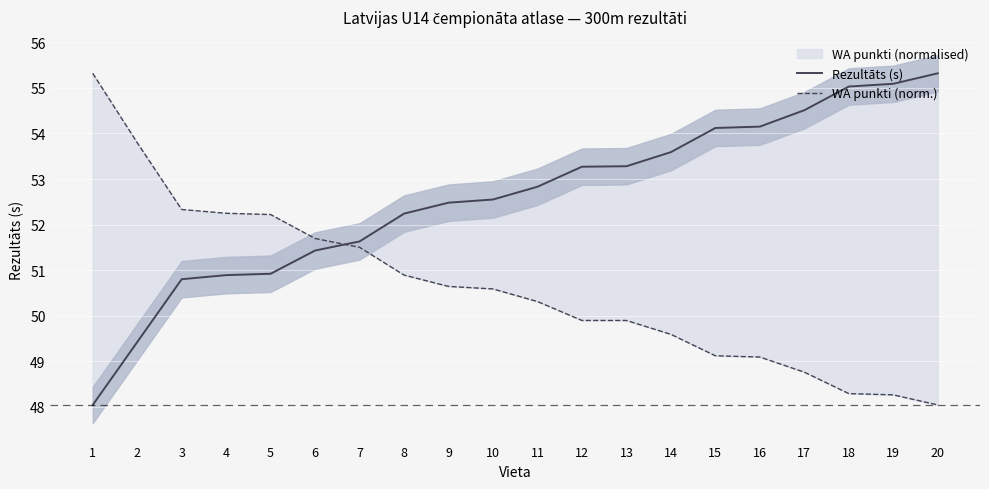

At how many categories does at least one series exceed 50?

20